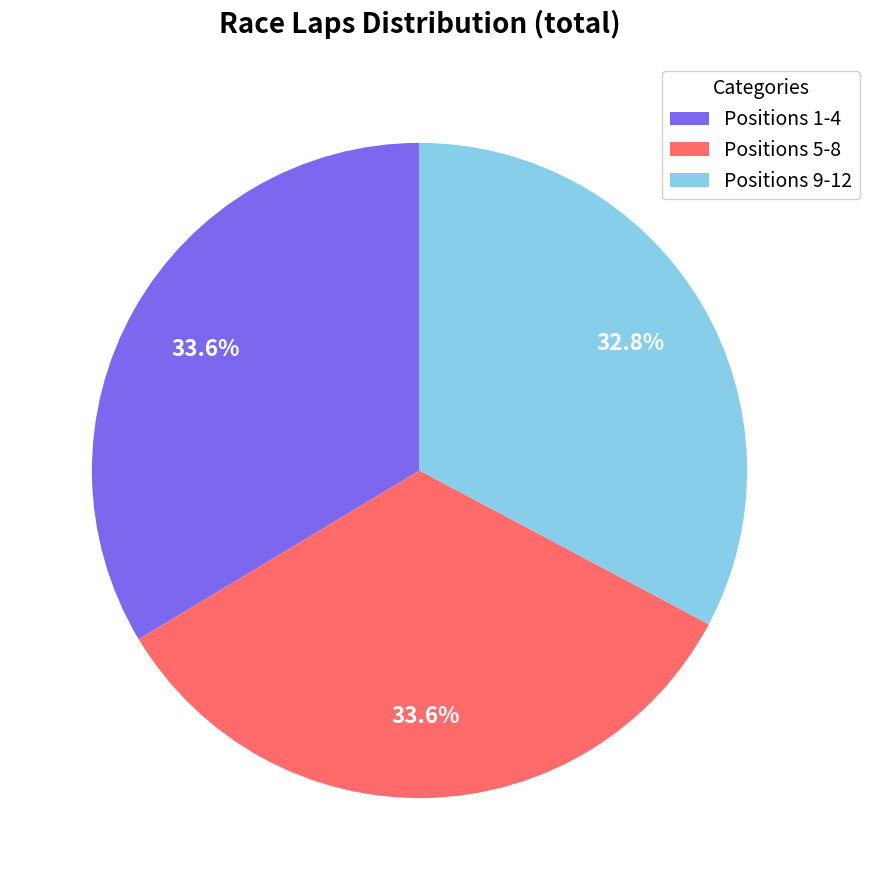

What is the smallest slice in the pie chart?

Positions 9-12